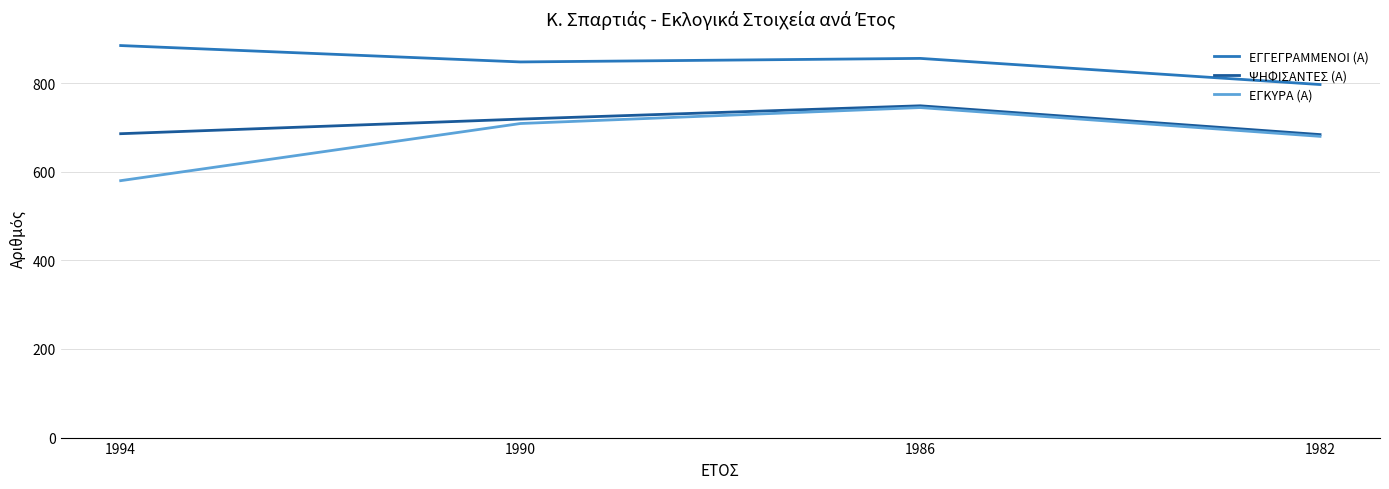

The ΕΓΓΕΓΡΑΜΜΕΝΟΙ (Α) series shows 1313 at 1986. True or false?

False